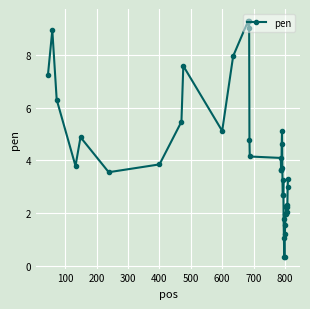

What is the difference between the second highest and minimum values?

9.0